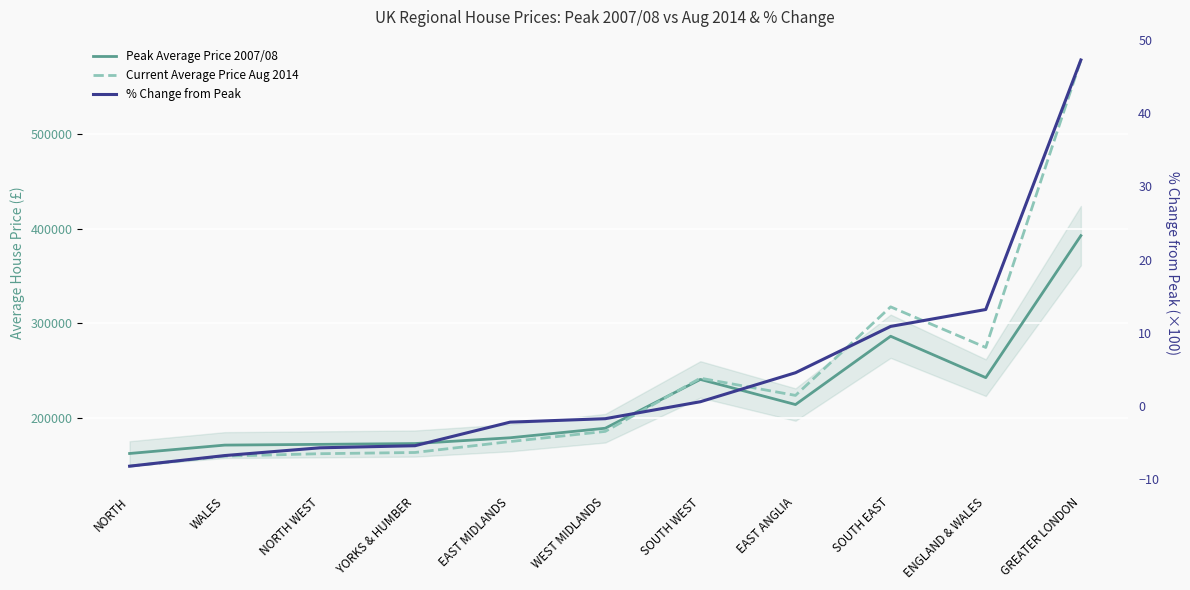

True or false: % Change from Peak and Peak Average Price 2007/08 intersect in this chart.

False